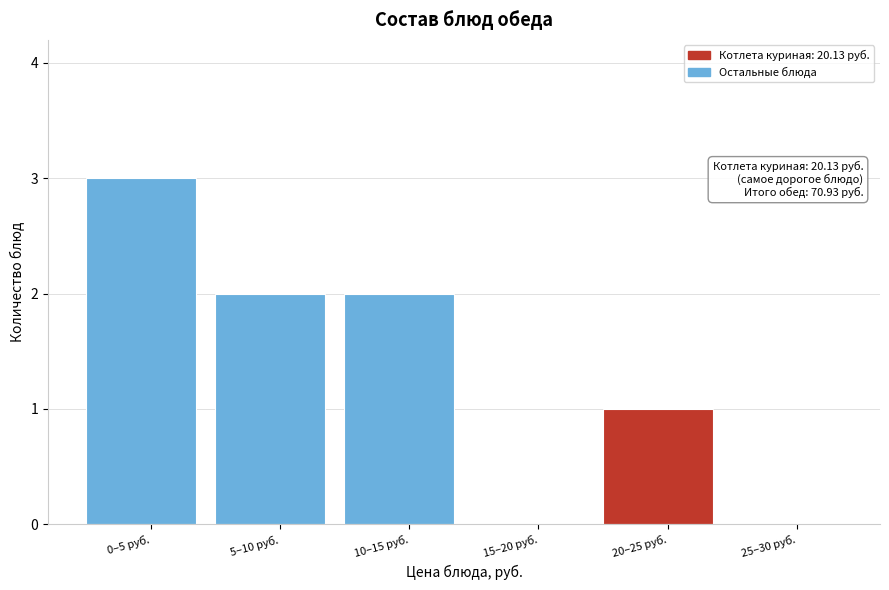

Reading right to left, list all the values displayed in this chart.

25–30 руб.=0	20–25 руб.=1	15–20 руб.=0	10–15 руб.=2	5–10 руб.=2	0–5 руб.=3